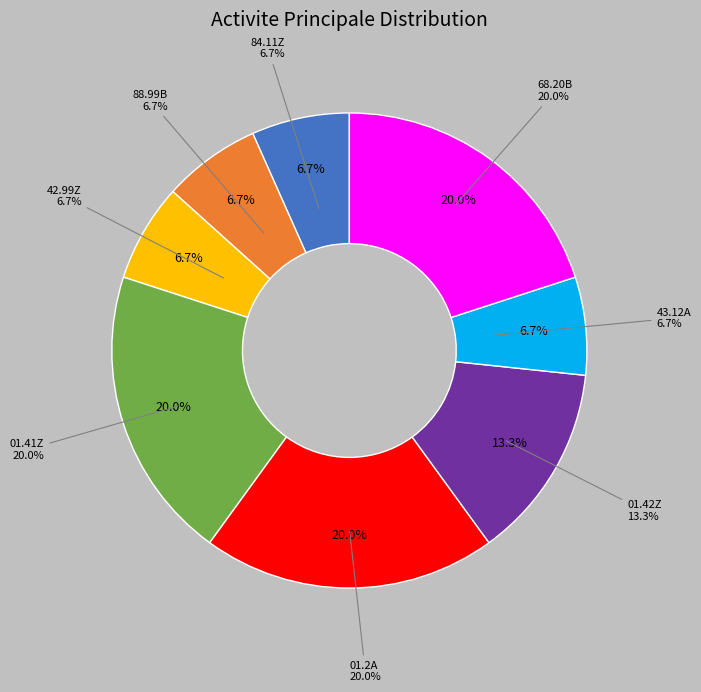

Does any single category account for the majority?

No